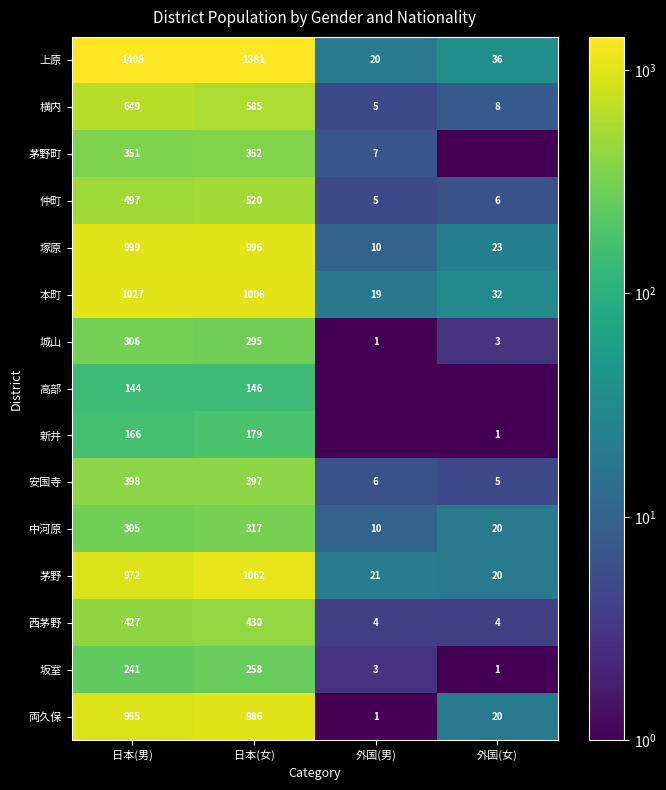

What is the maximum value for 仲町?

520.0